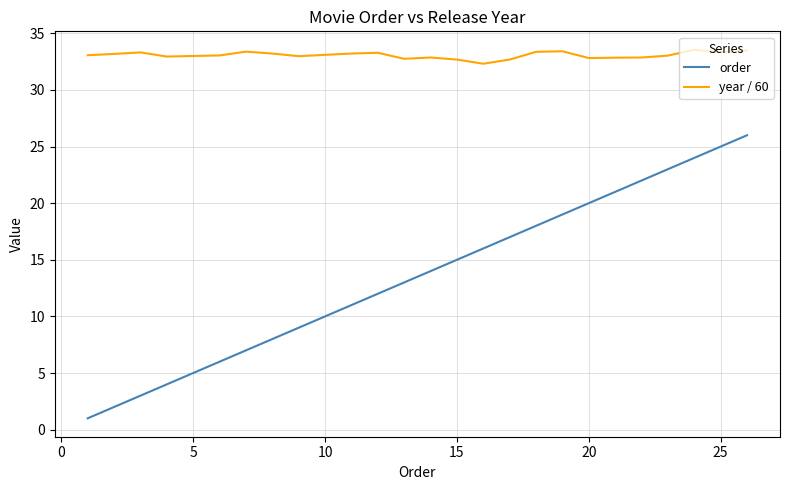

Which series has the largest total across all categories?

year / 60